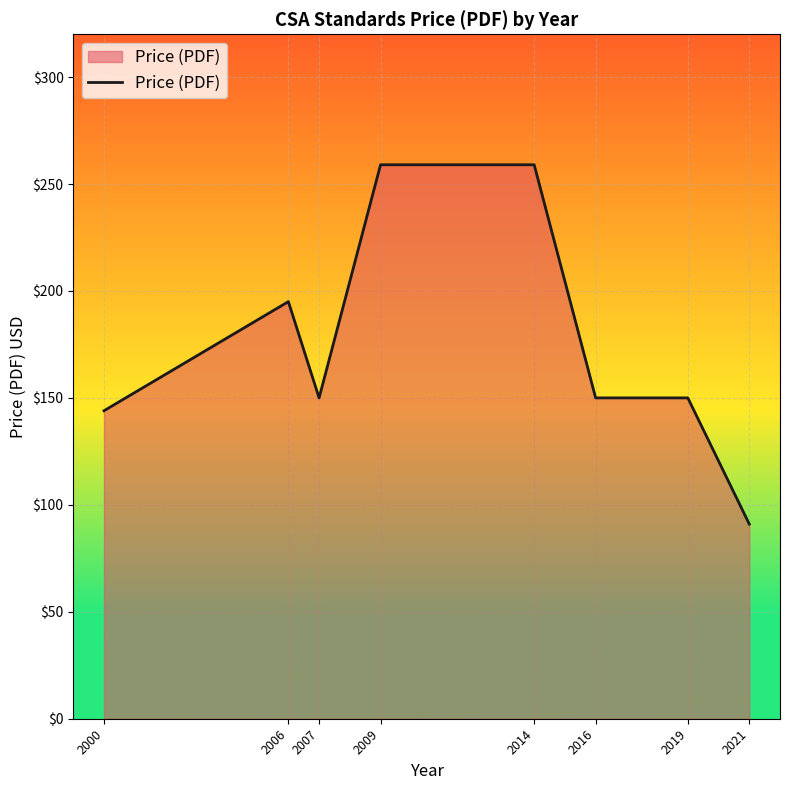

Reading left to right, transcribe all the data shown in this chart.

144	195	150	259	259	150	150	91